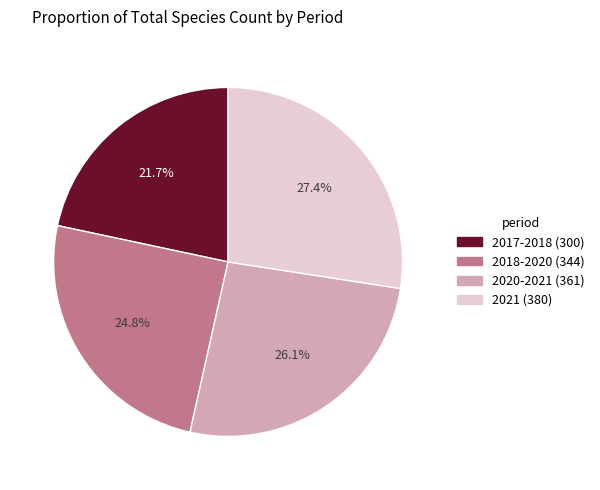

To the nearest percent, what portion does 2021 (380) represent?

27%